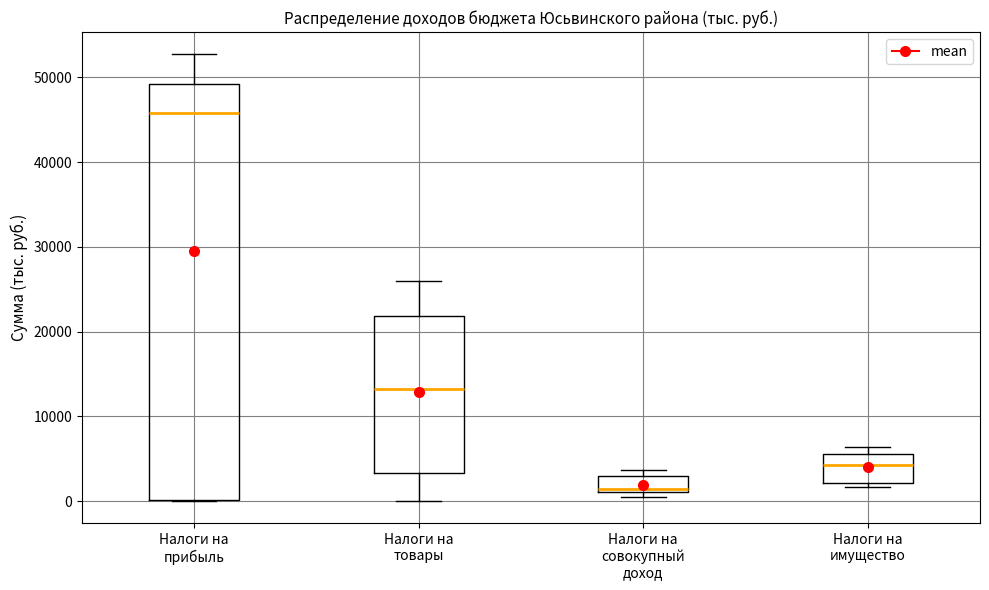

Where is the upper edge of the box for Налоги на совокупный доход on the y-axis? The values are not printed on the chart, so give them approximately, as read against the axis.

3000